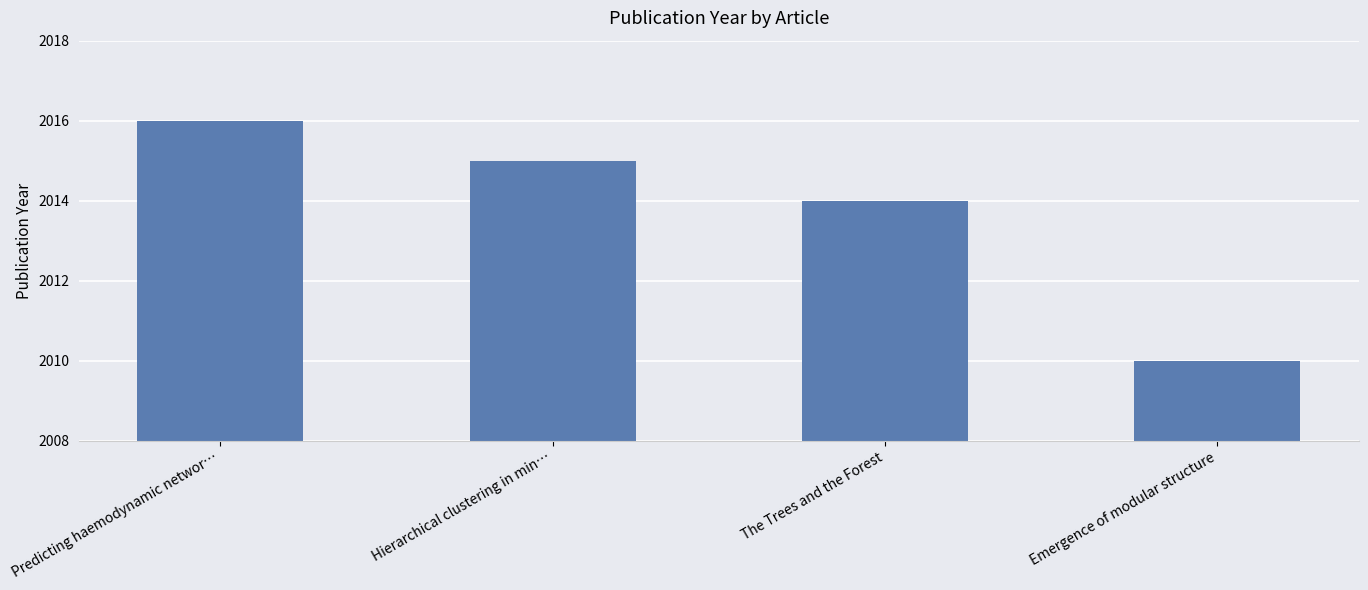

List the labels in order of value, largest first.

Predicting haemodynamic networ…, Hierarchical clustering in min…, The Trees and the Forest, Emergence of modular structure